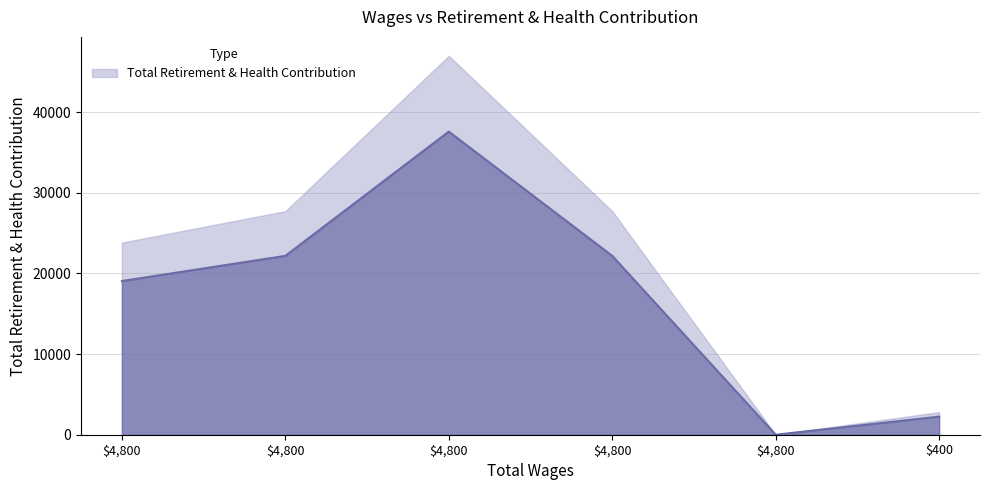

Count the number of categories in the chart.

6